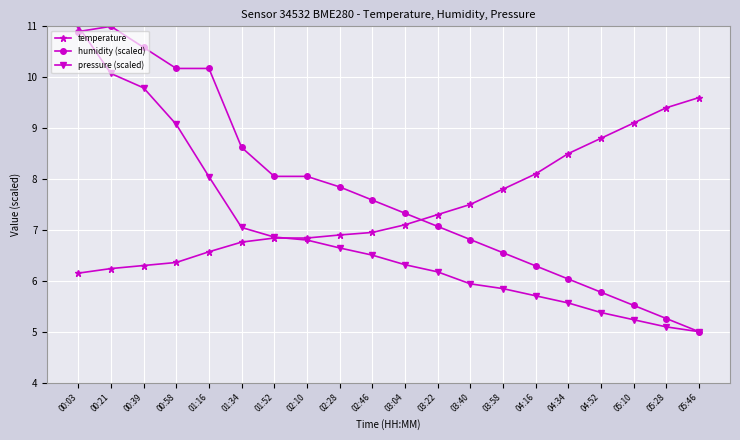

What is the difference between the second highest and second lowest values in the temperature series?

3.2